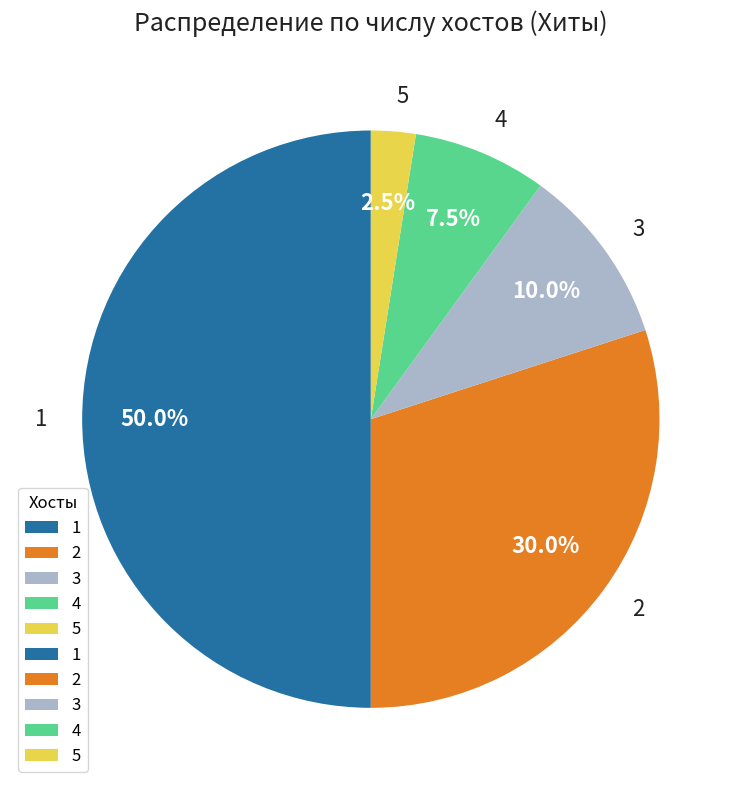

Does 2 represent more than half of the total?

No